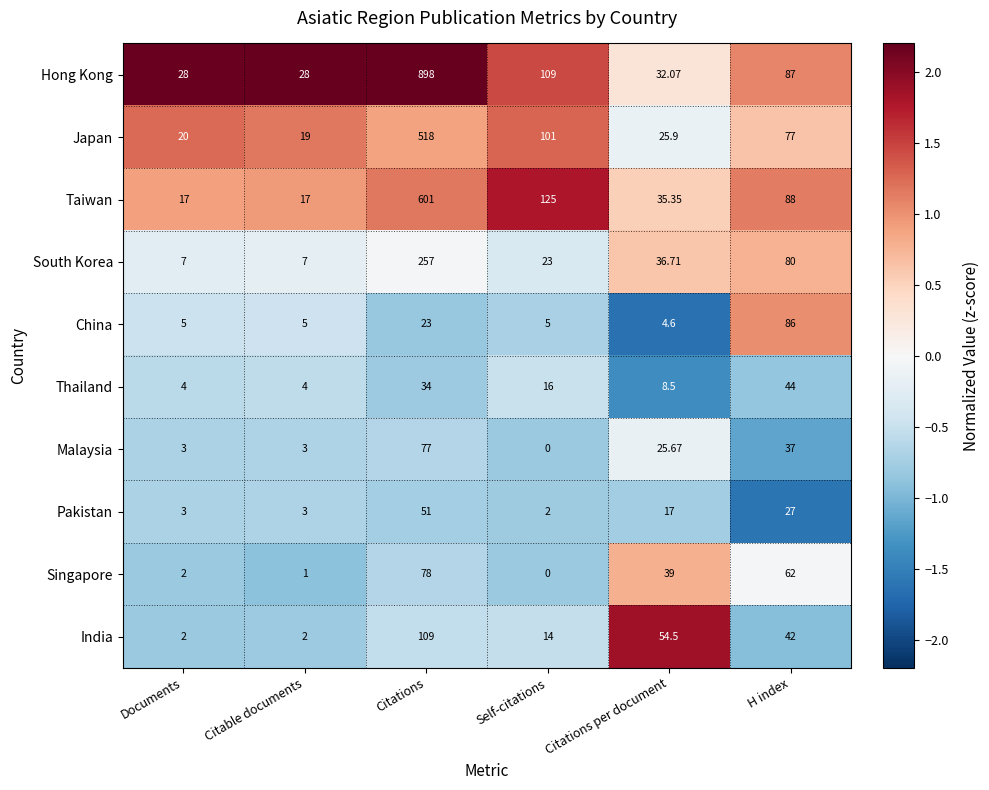

Where is South Korea nearest to the value 132?

H index